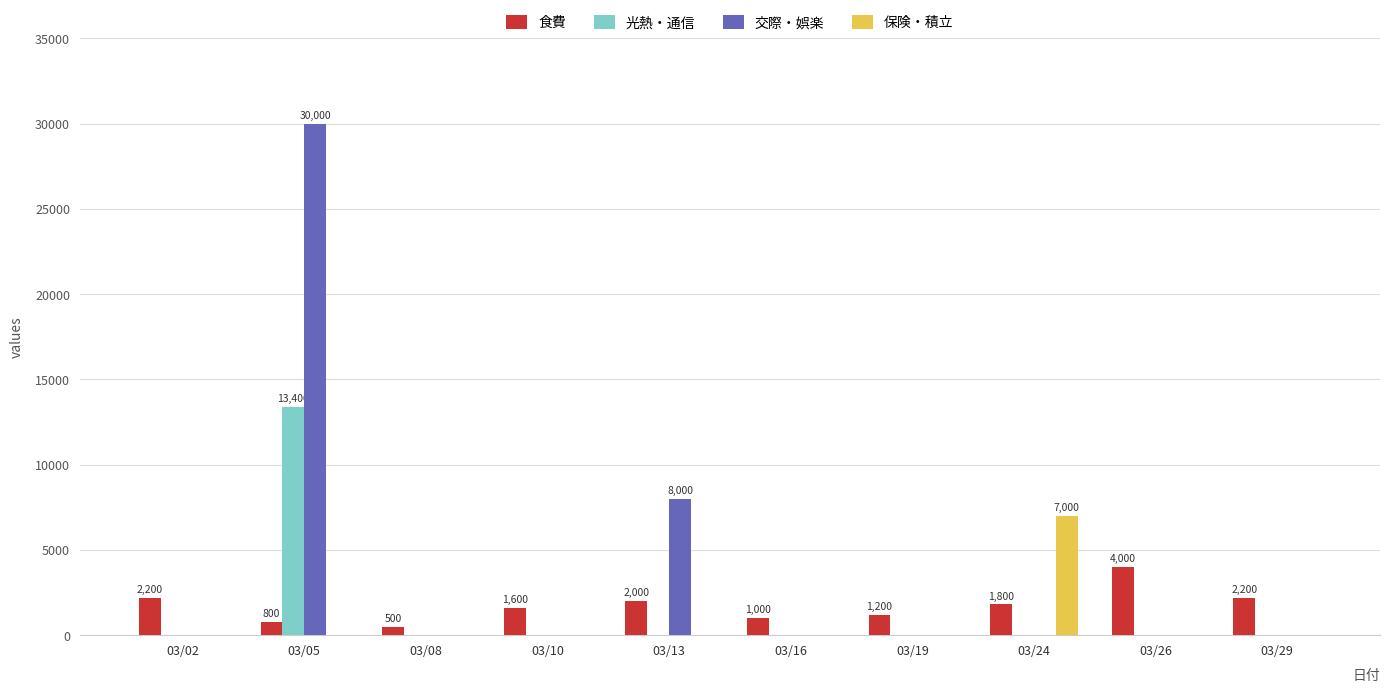

Which series has the largest total across all categories?

交際・娯楽